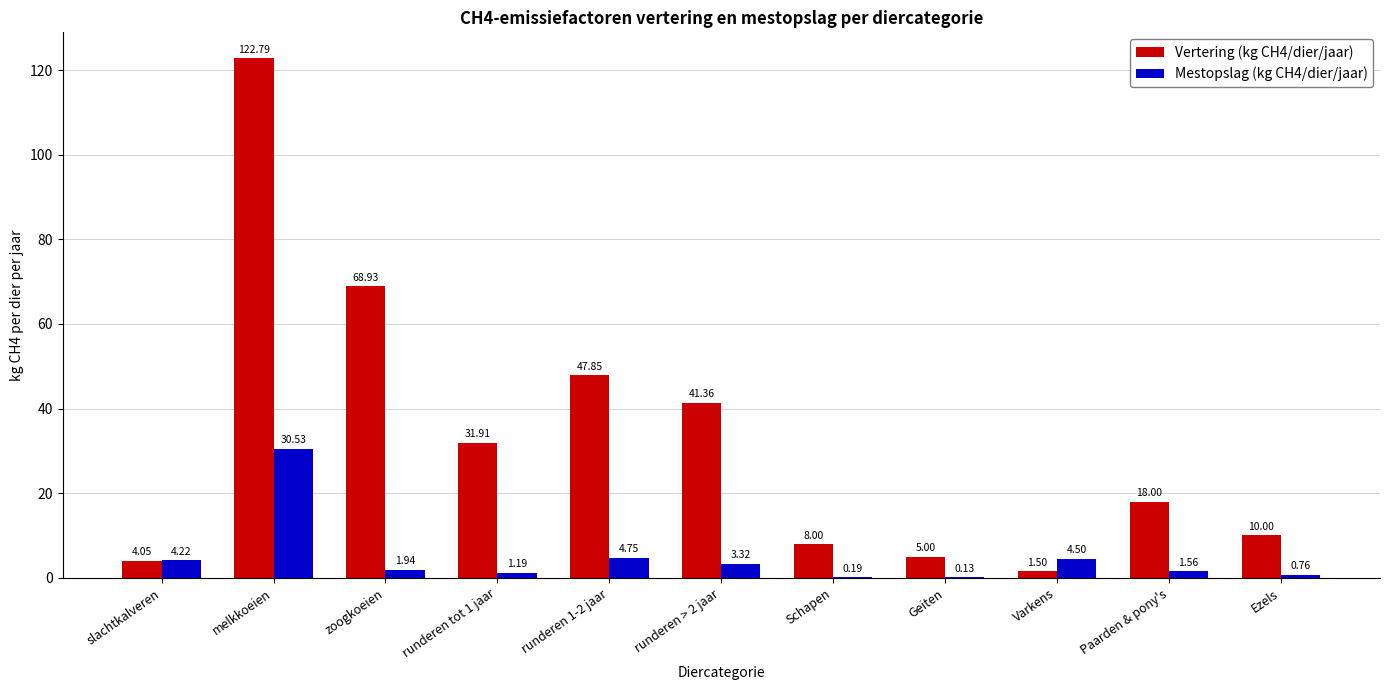

Is it true that Vertering (kg CH4/dier/jaar) equals 47.9 at runderen 1-2 jaar?

True